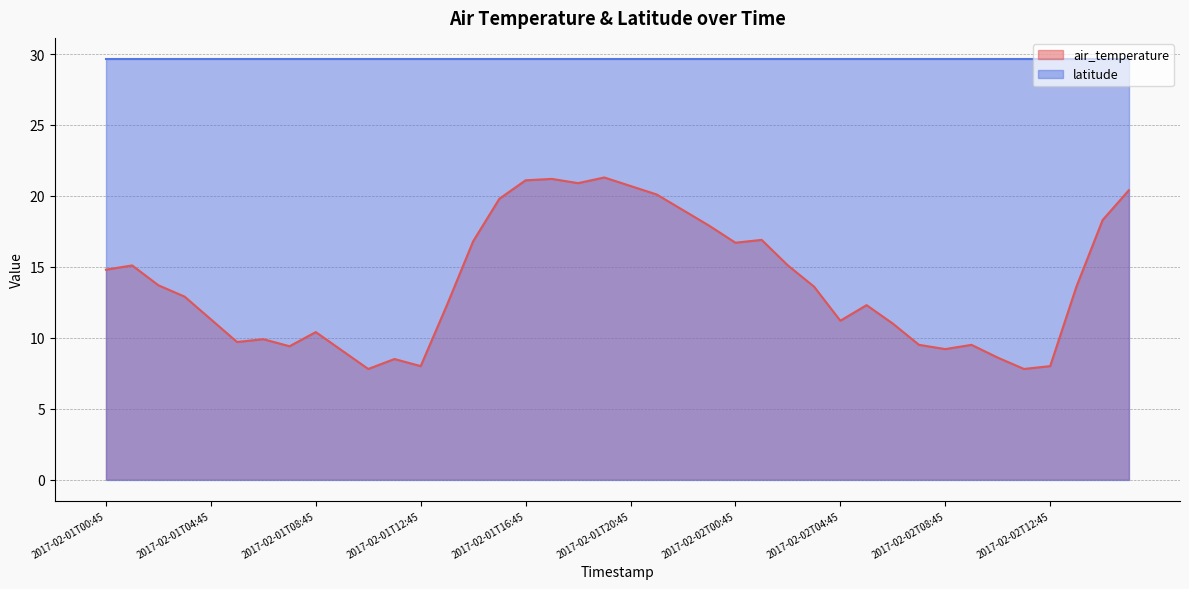

How many categories are shown in the chart?

40